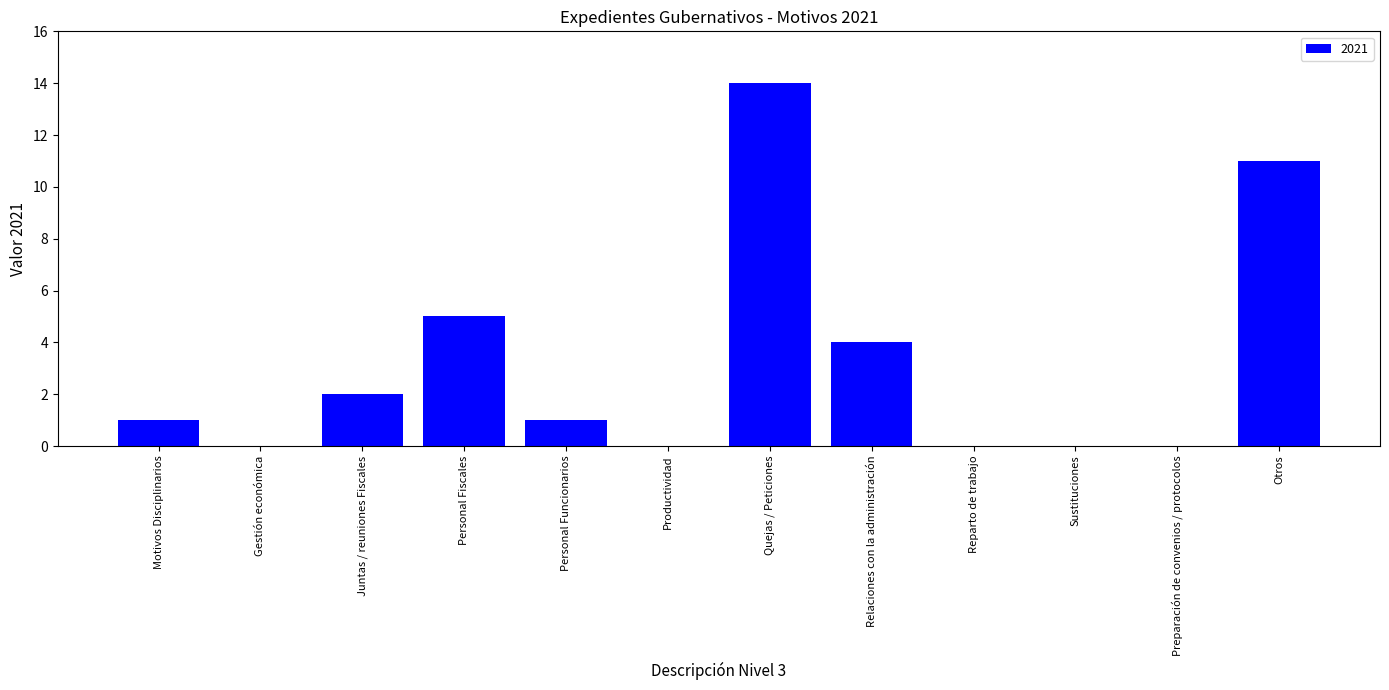

Reading left to right, what are all the values shown in this chart?

Motivos Disciplinarios=1	Gestión económica=0	Juntas / reuniones Fiscales=2	Personal Fiscales=5	Personal Funcionarios=1	Productividad=0	Quejas / Peticiones=14	Relaciones con la administración=4	Reparto de trabajo=0	Sustituciones=0	Preparación de convenios / protocolos=0	Otros=11